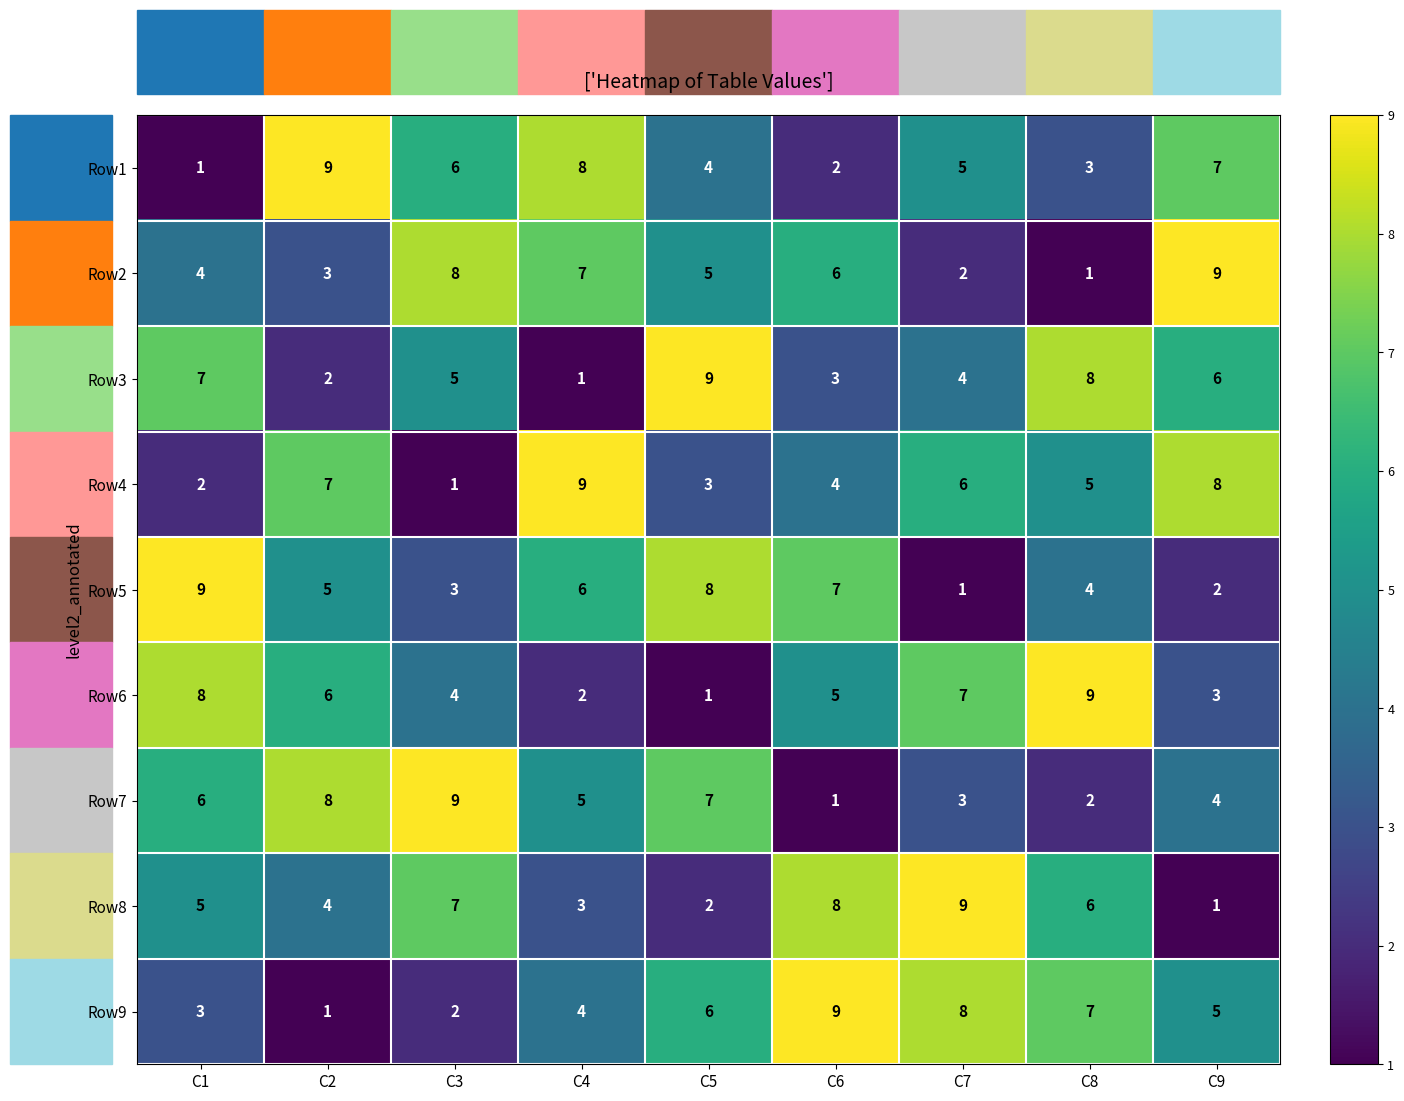

What is the difference between the maximum and second lowest values in the Row4 series?

7